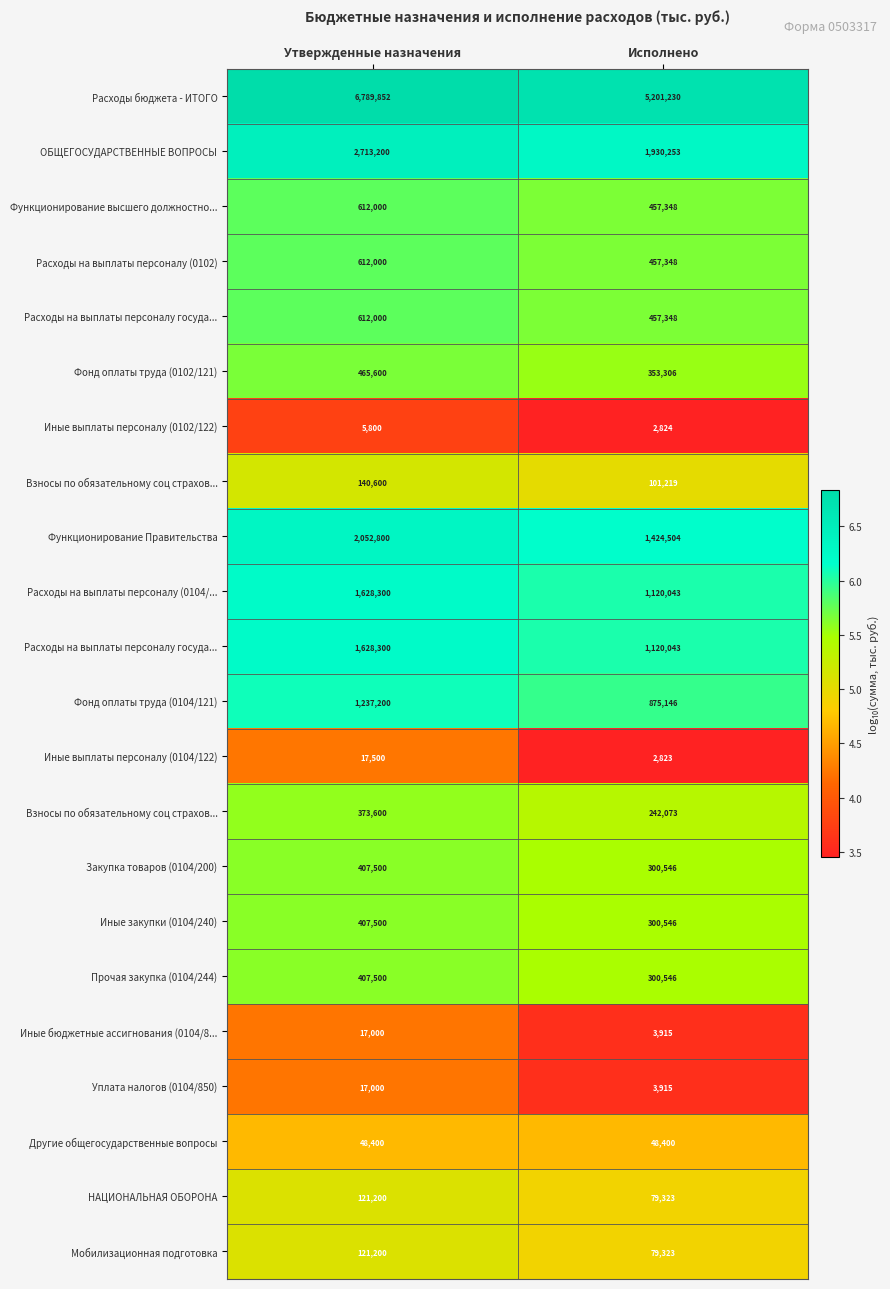

Which label corresponds to the smallest value in the chart?

Исполнено